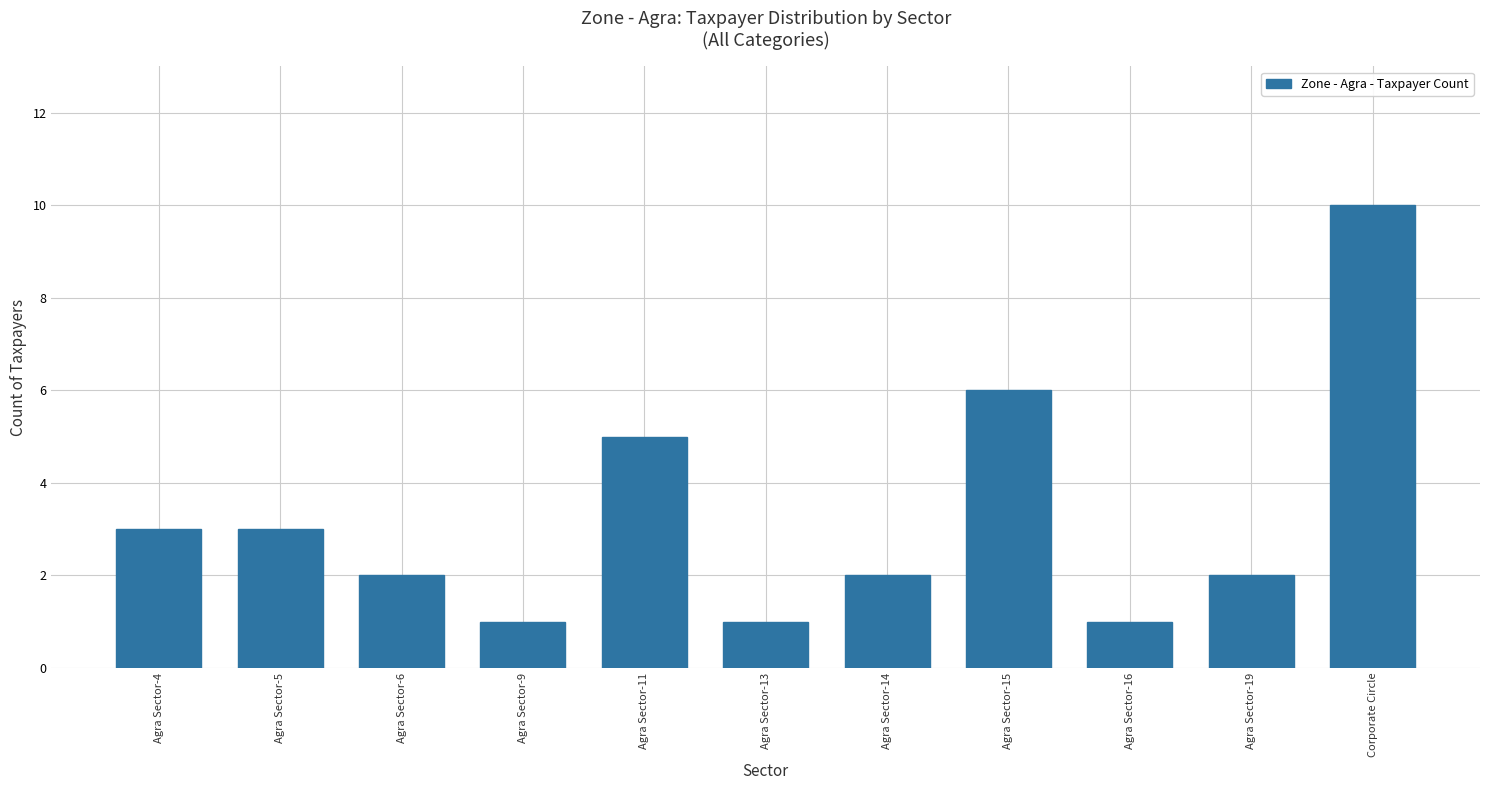

What is the label of the 1st bar from the right?

Corporate Circle